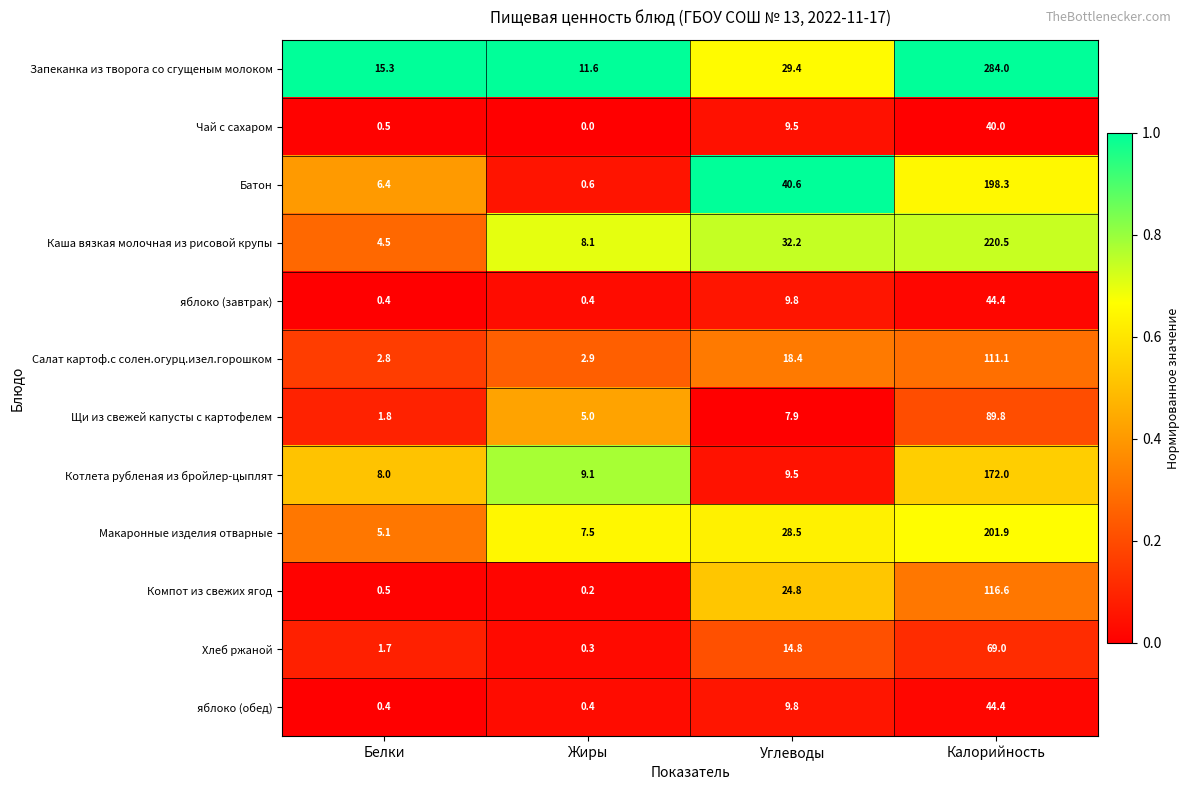

How many distinct data groups are displayed?

12